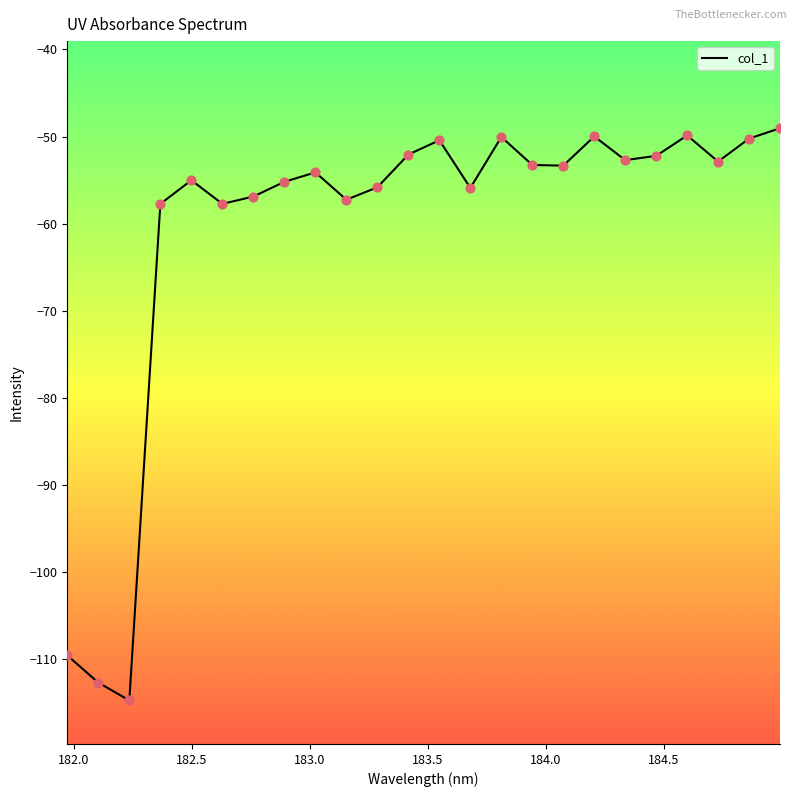

What is the minimum value shown in the chart?

-114.7